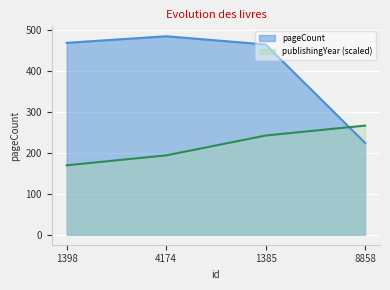

How many times do pageCount and publishingYear cross each other?

1